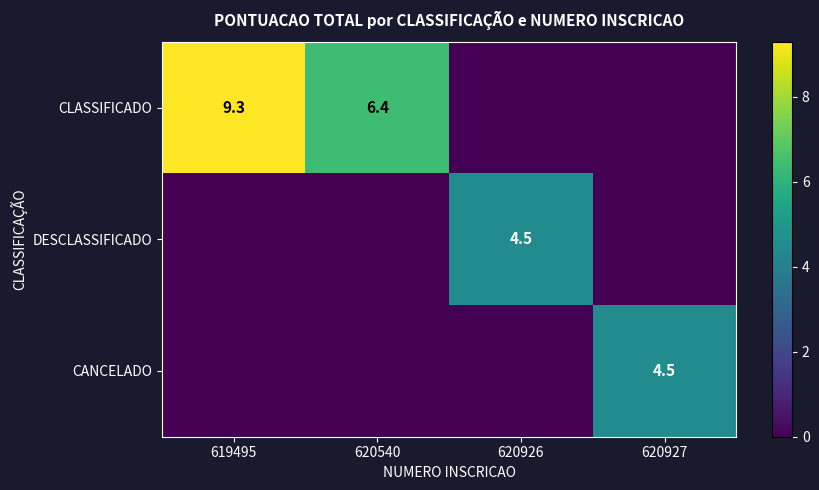

How many data points does each series have?

4